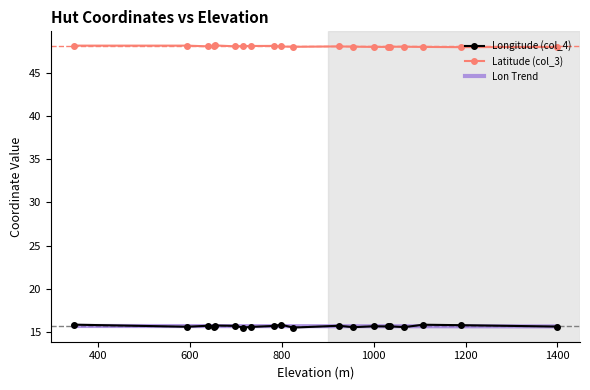

True or false: Latitude (col_3) and Longitude (col_4) cross at least once.

False